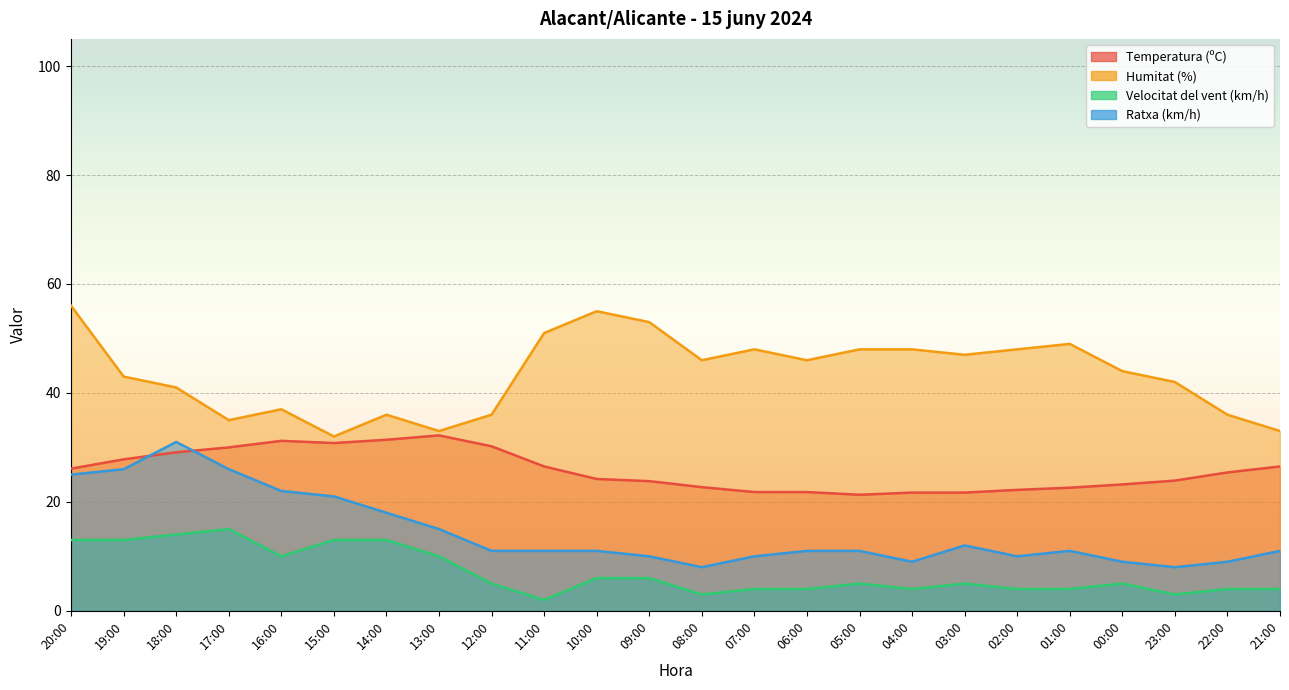

True or false: Temperatura (ºC) and Velocitat del vent (km/h) intersect in this chart.

False